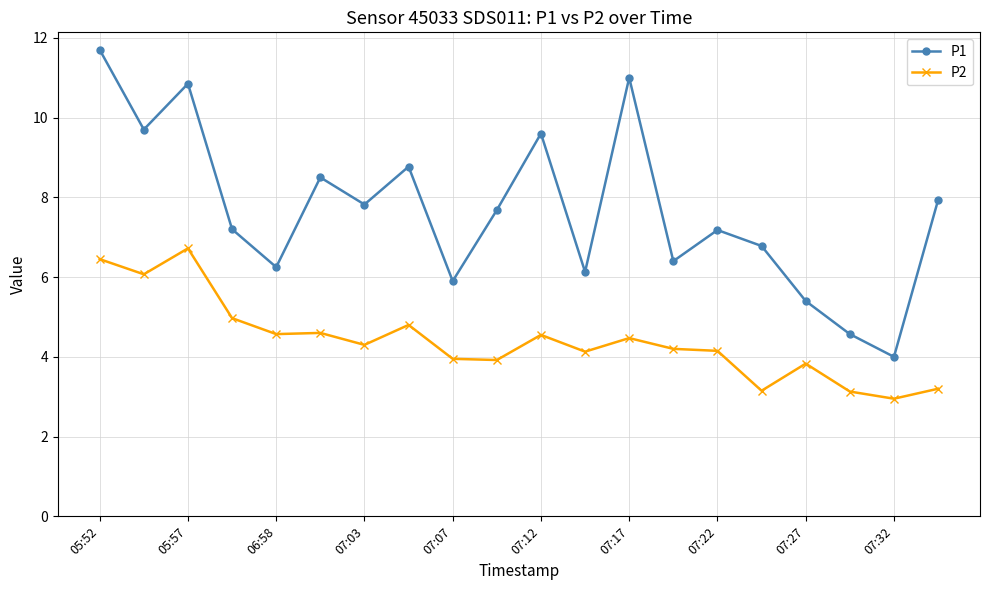

True or false: P1 has more than 2 interior local peaks.

True